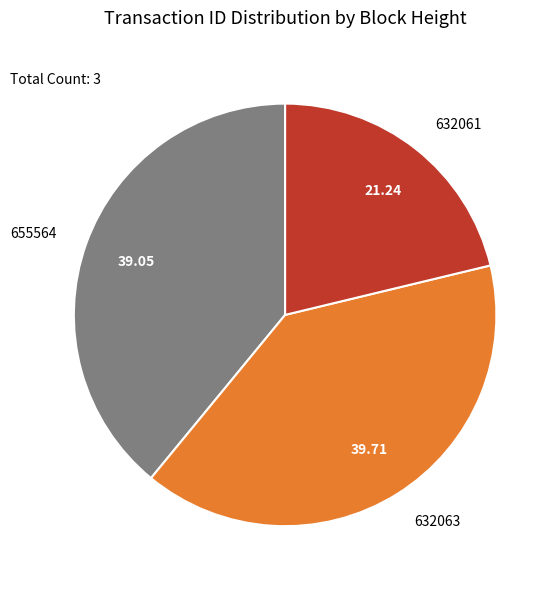

Does any single category account for the majority?

No